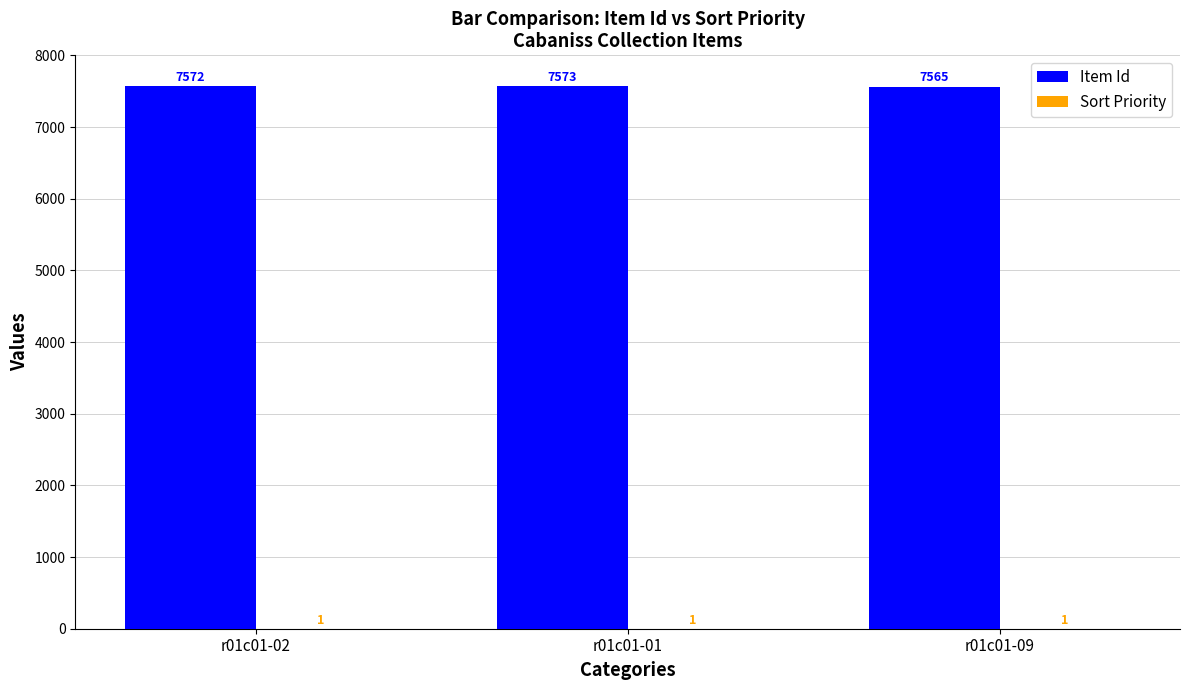

What is the greatest value displayed?

7573